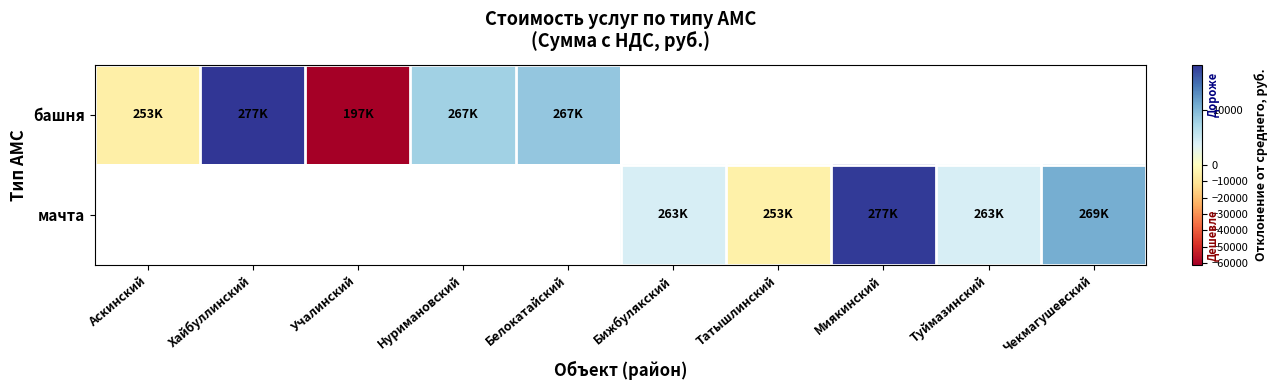

How many data points does each series have?

10